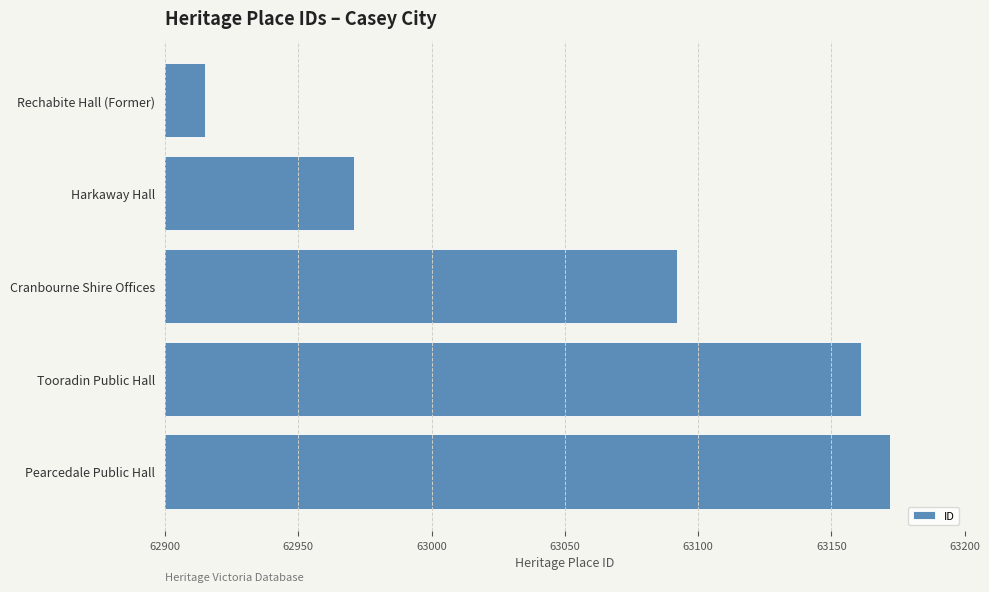

List the labels in order of value, smallest first.

Rechabite Hall (Former), Harkaway Hall, Cranbourne Shire Offices, Tooradin Public Hall, Pearcedale Public Hall